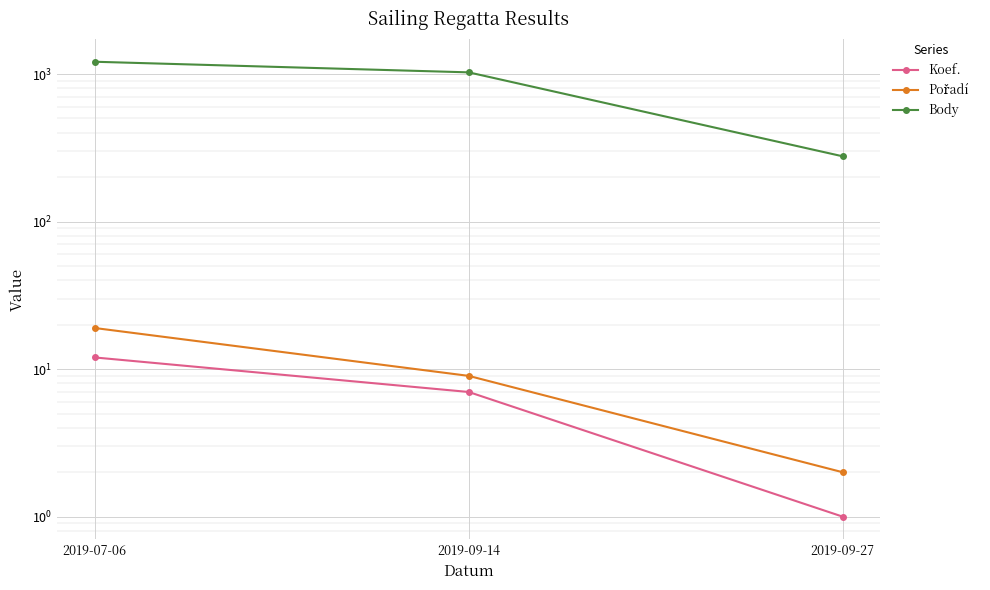

What is the sum of the Pořadí values at 2019-09-14 and 2019-09-27?

11